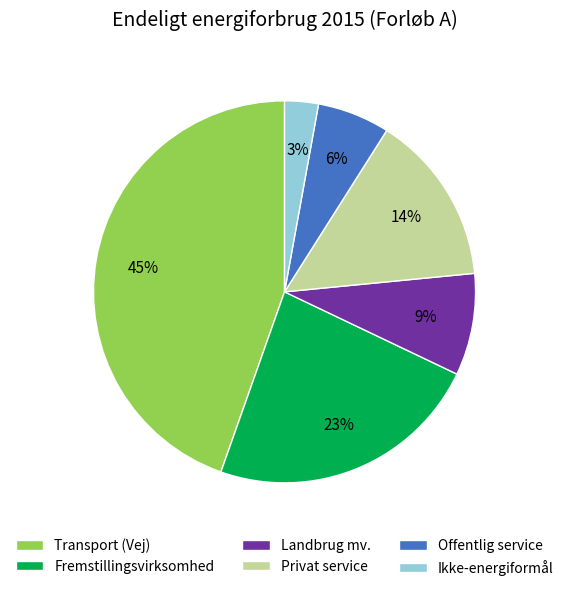

Rank the categories by value from highest to lowest.

Transport (Vej), Fremstillingsvirksomhed, Privat service, Landbrug mv., Offentlig service, Ikke-energiformål